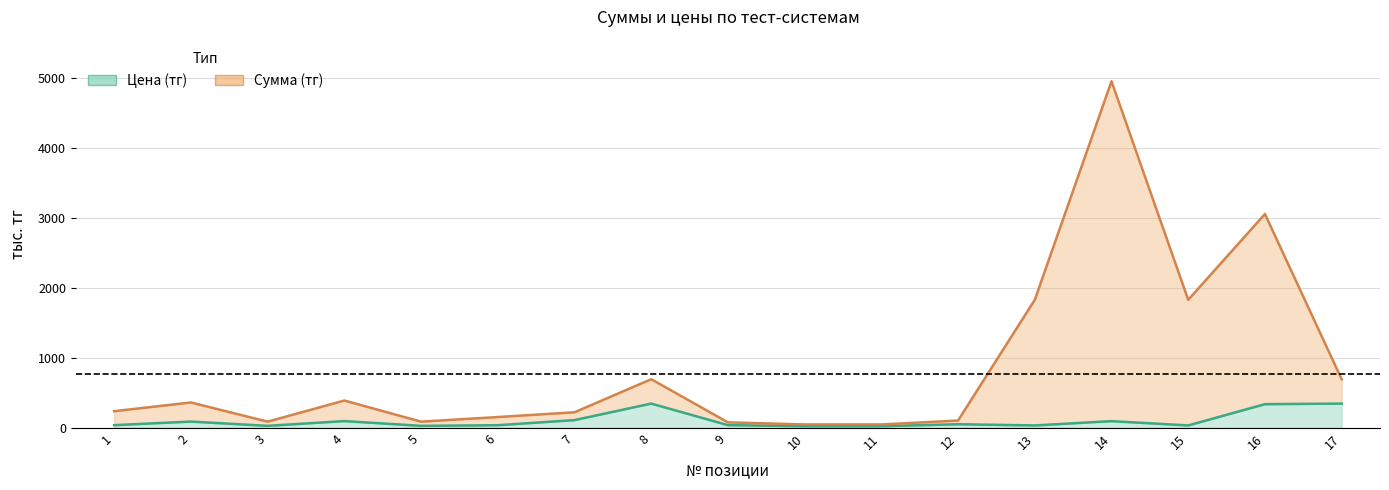

True or false: Цена (тг) has a value of 111.9 at 7.

True